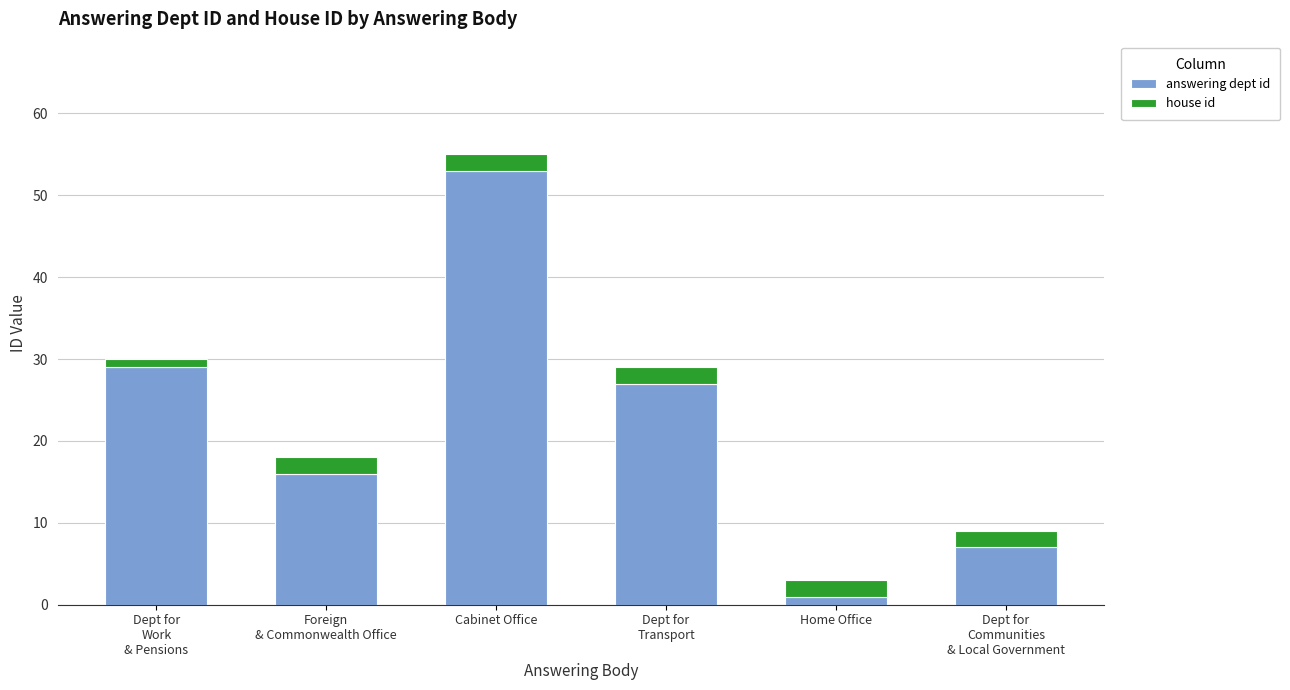

Are the bars horizontal?

No